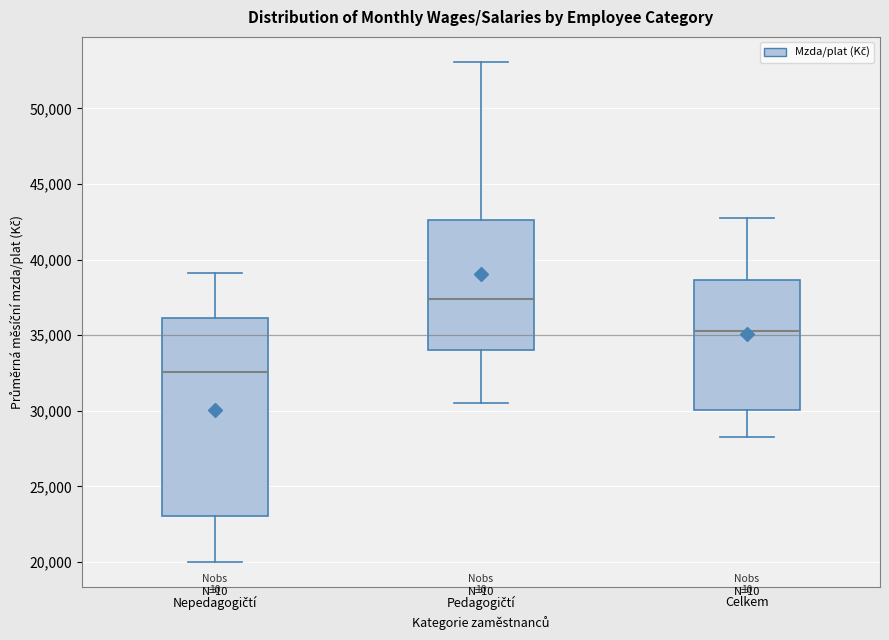

Where does the upper whisker of the box for Celkem end on the y-axis? The values are not printed on the chart, so give them approximately, as read against the axis.

43000